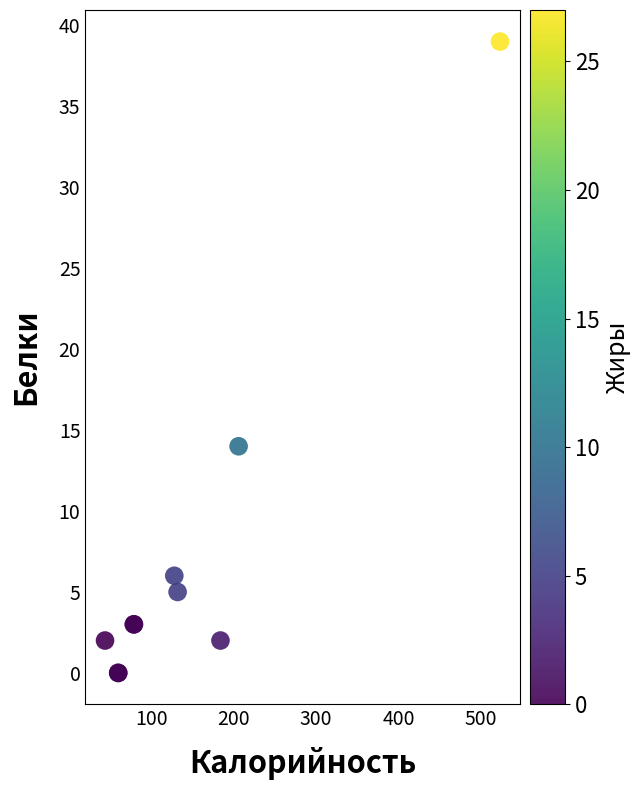

What Y value in the scatter plot is closest to 19?

14